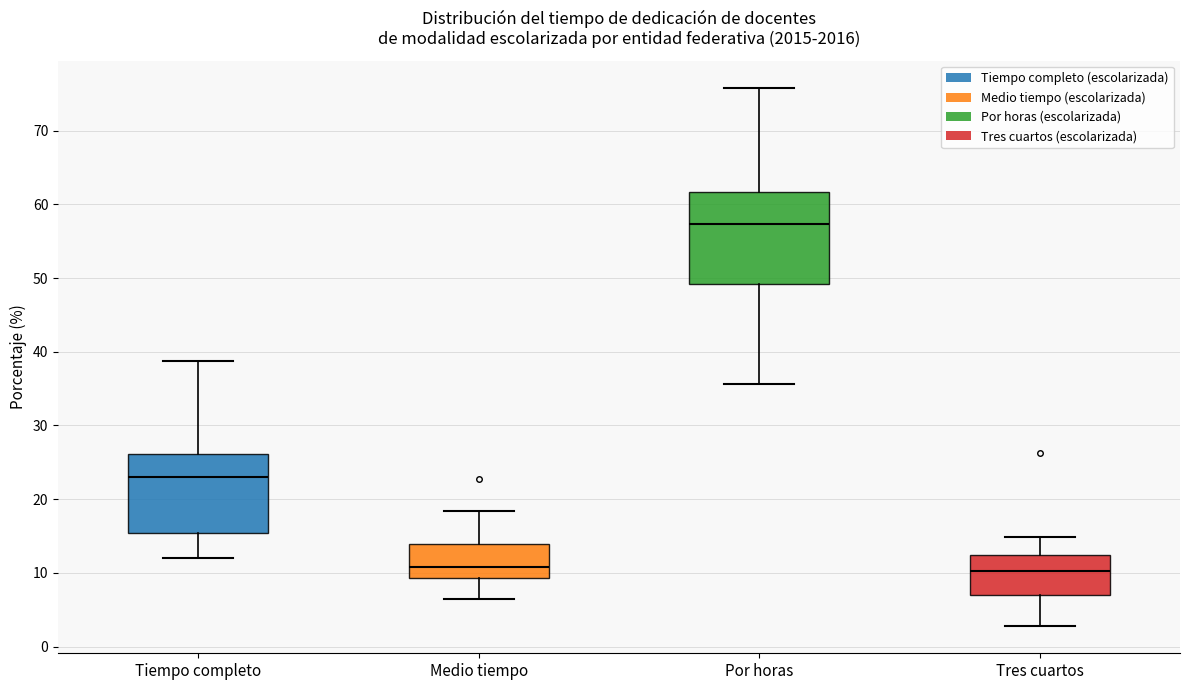

Comparing the boxes themselves (not the whiskers), which one is the tallest?

Por horas